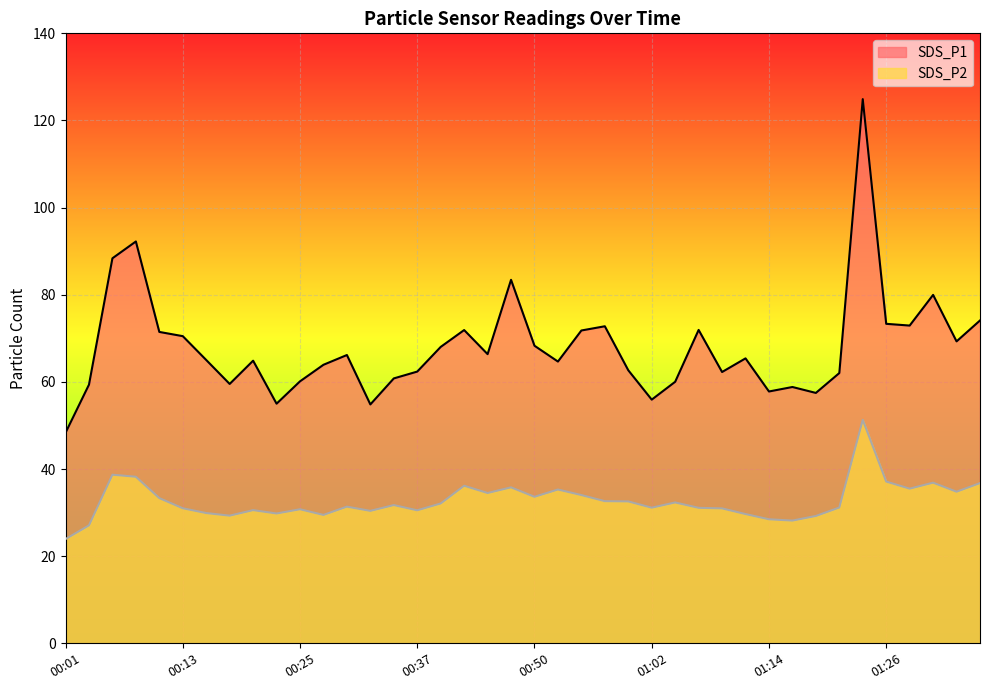

Which series has the widest spread of values?

SDS_P1